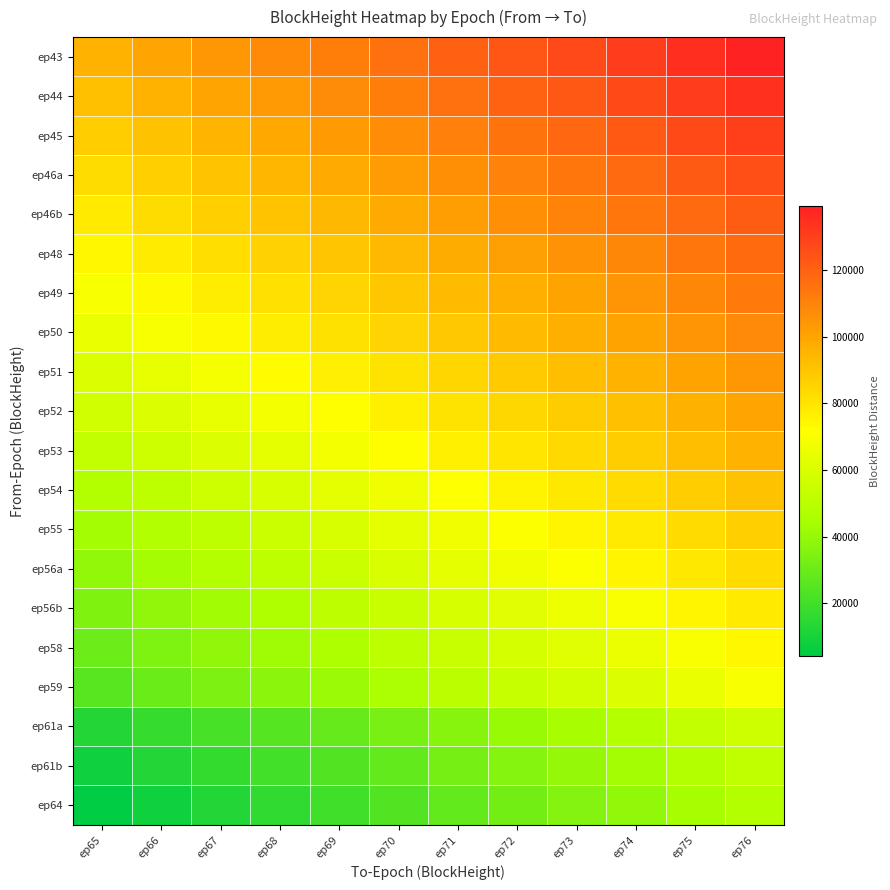

What is the spread (max minus min) of values at ep66?

91492